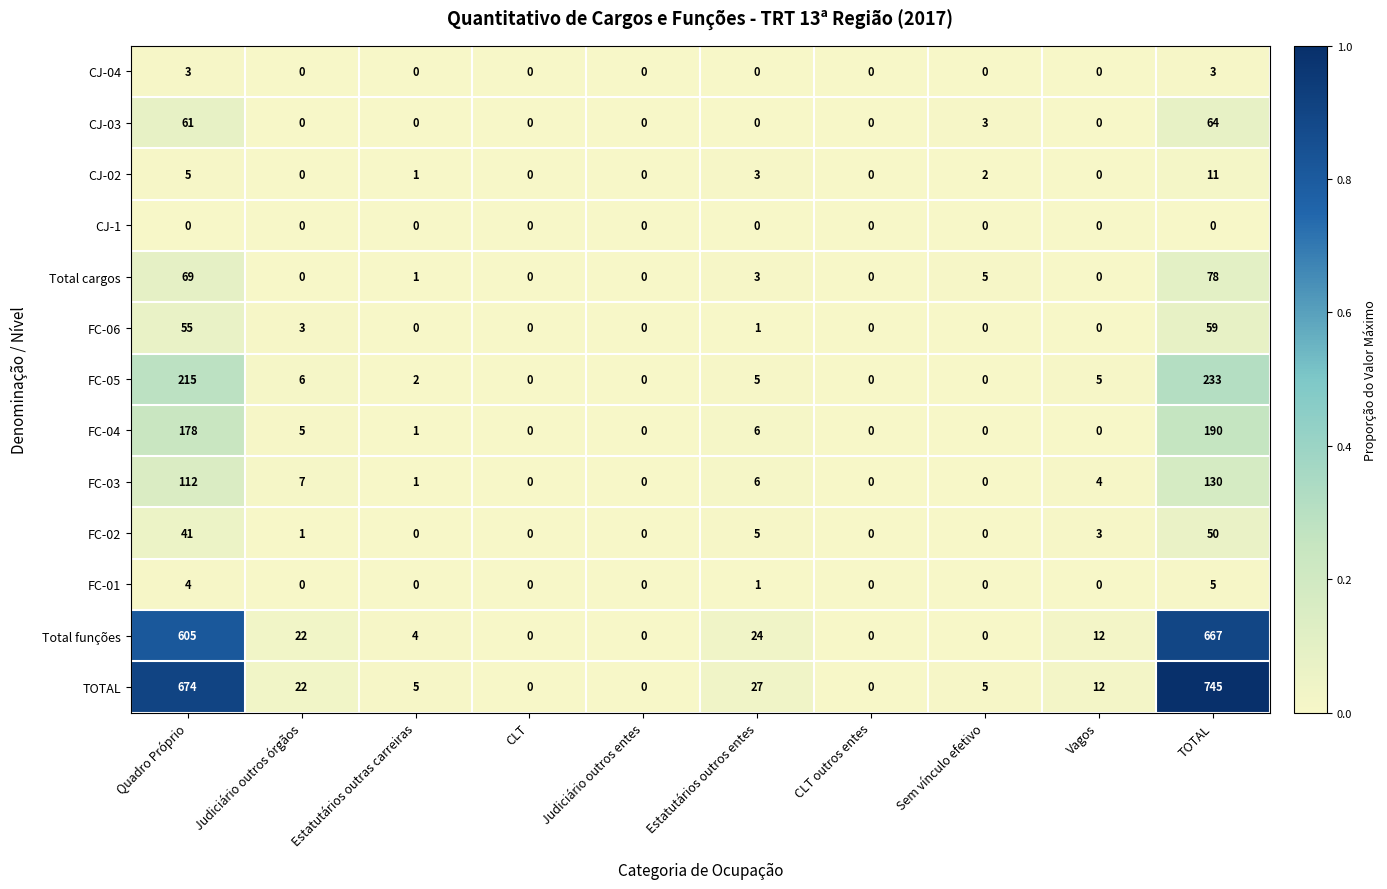

The FC-06 series shows 40 at Sem vínculo efetivo. True or false?

False